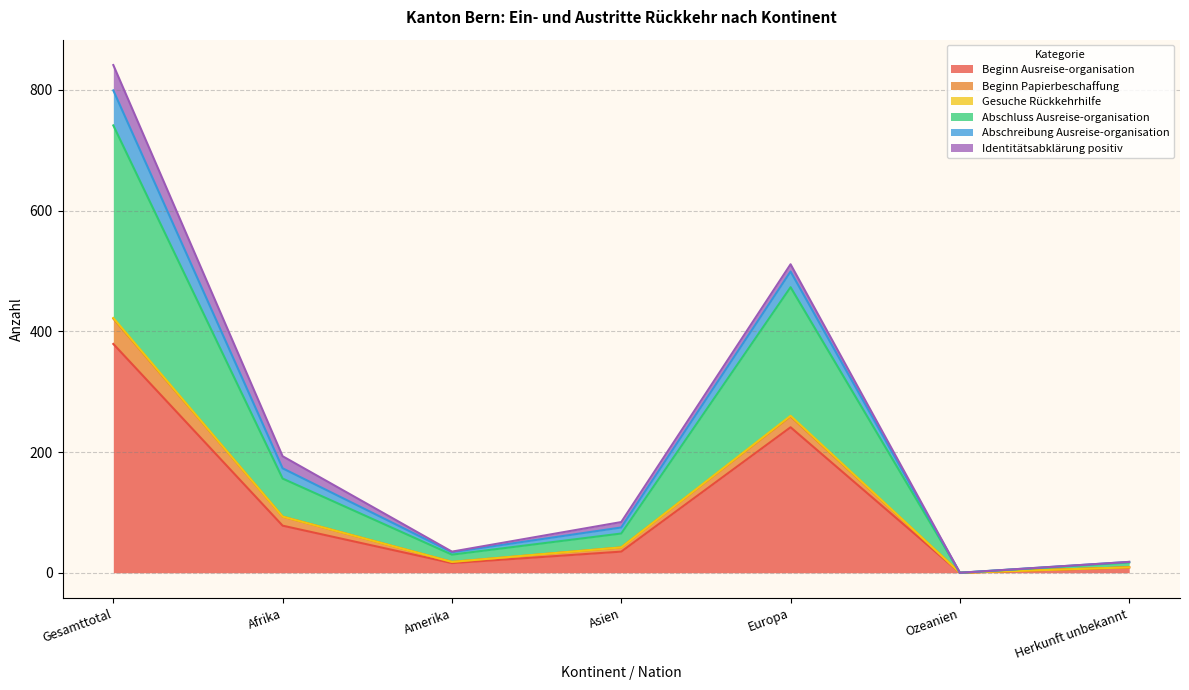

At which label does Beginn Ausreise-organisation reach its peak?

Gesamttotal